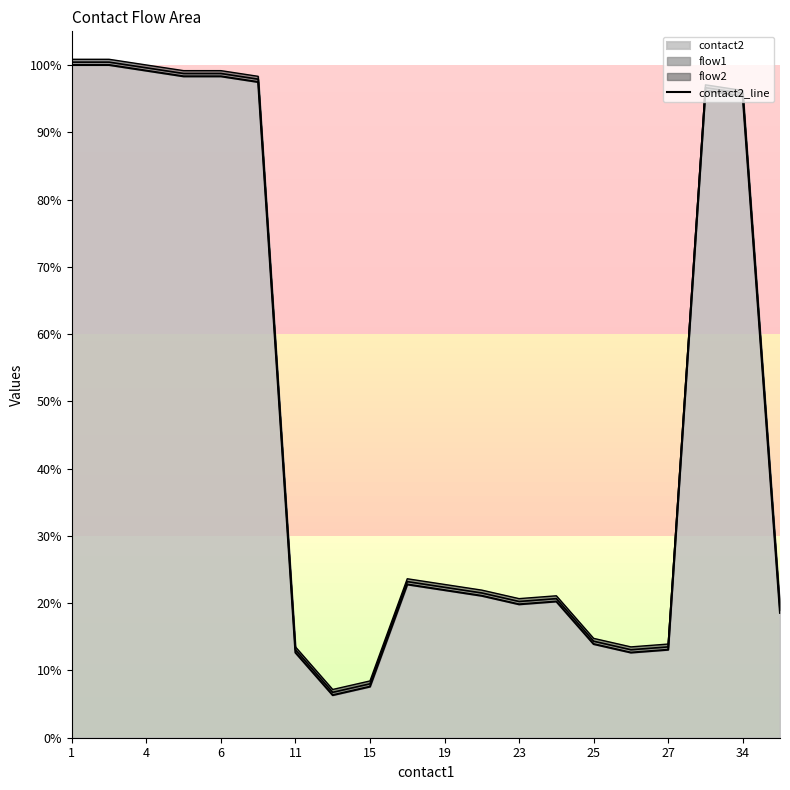

Reading right to left, transcribe all the data shown in this chart.

18.6	95.4	96.2	13.1	12.7	13.9	20.3	19.8	21.1	21.9	22.8	7.6	6.3	12.7	97.5	98.3	98.3	99.2	100.0	100.0